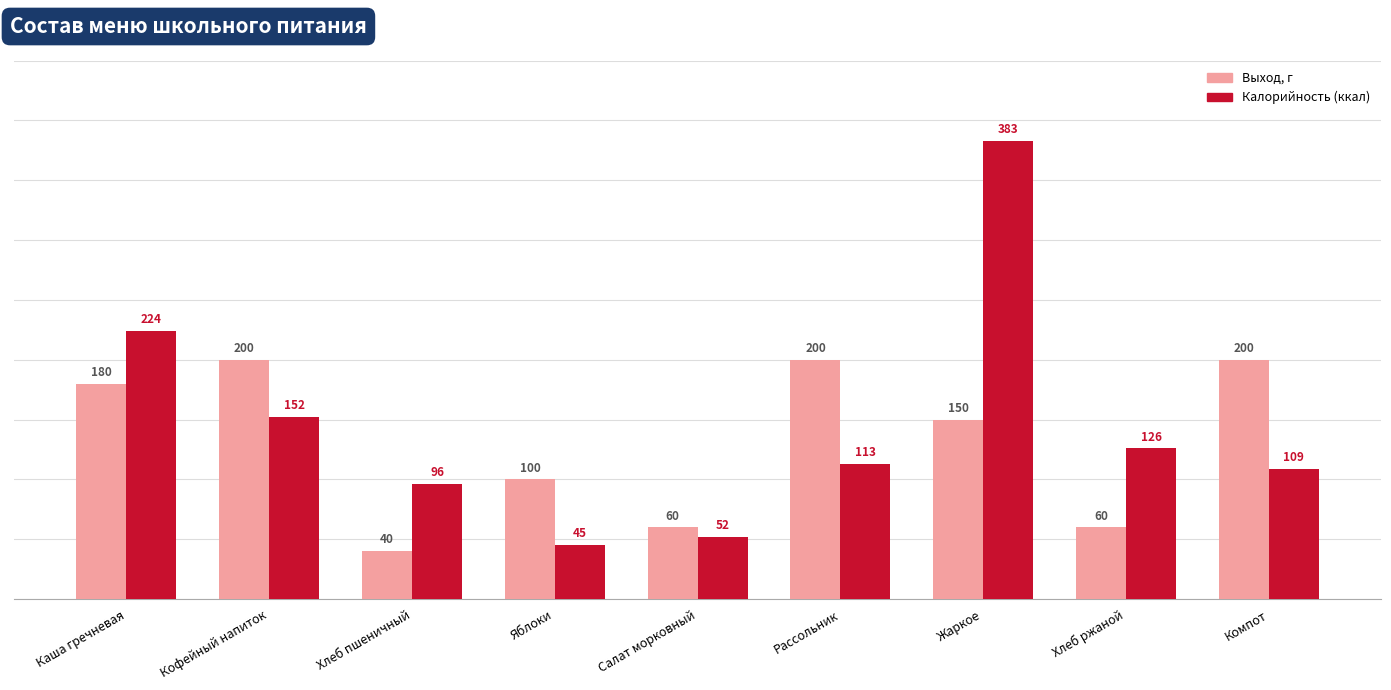

What is the total value across all series at Рассольник?

313